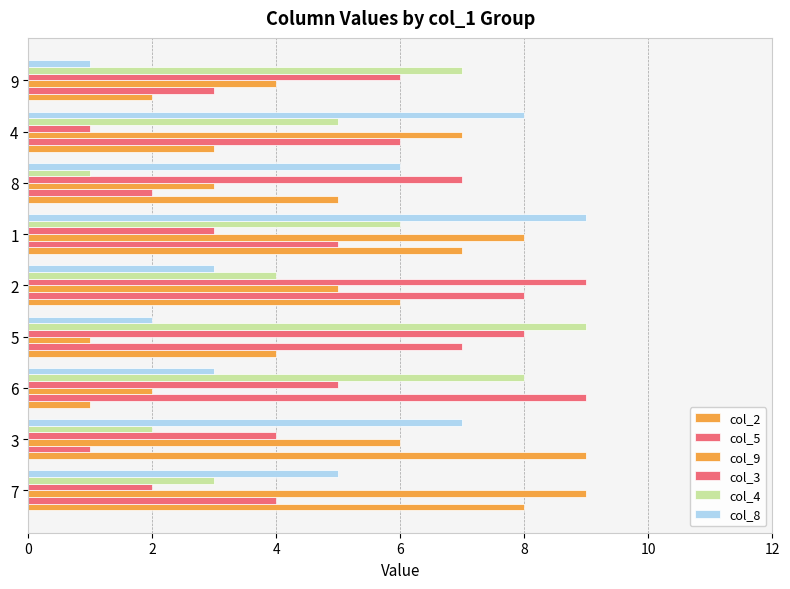

How many col_9 values are between 3 and 7?

5